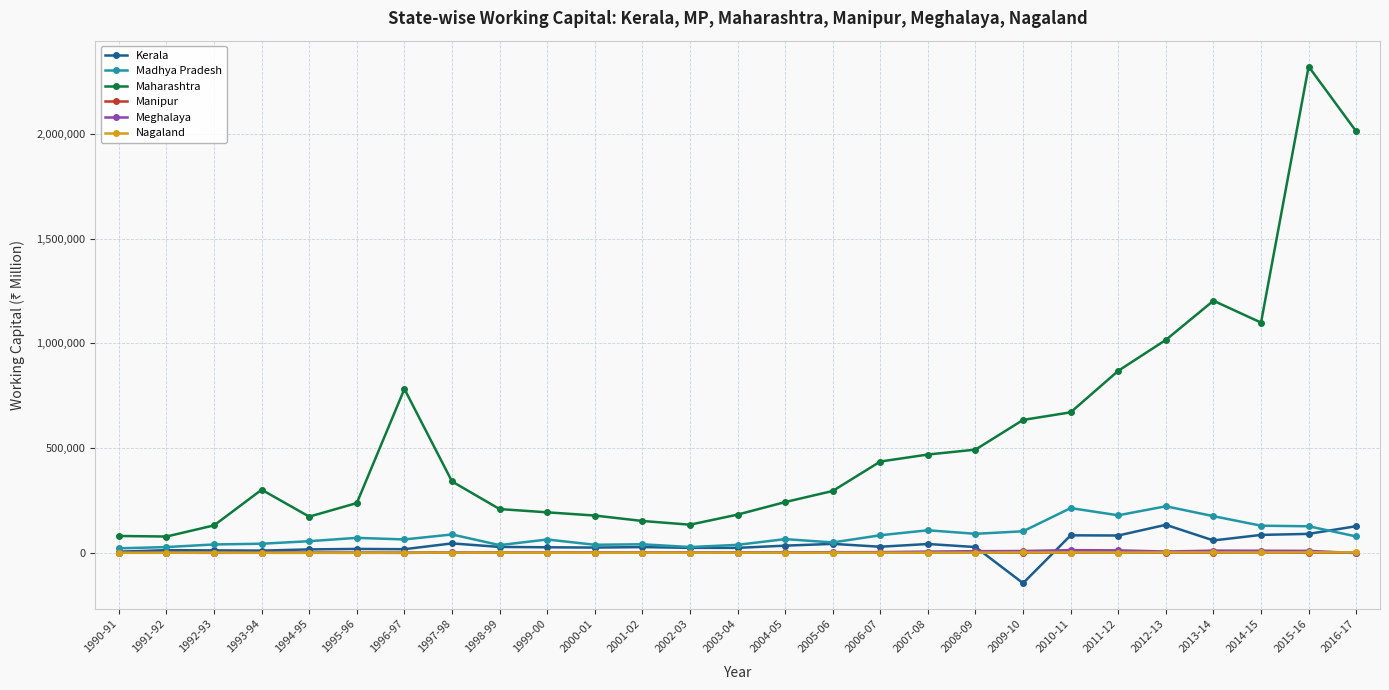

Between 1995-96 and 2006-07, which series saw the biggest shift?

Maharashtra